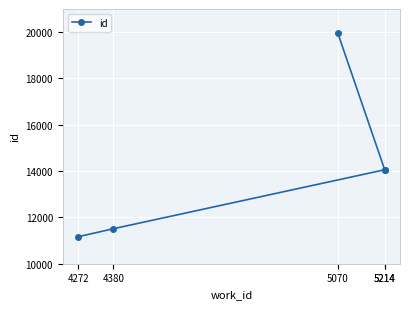

What is the minimum value shown in the chart?

11165